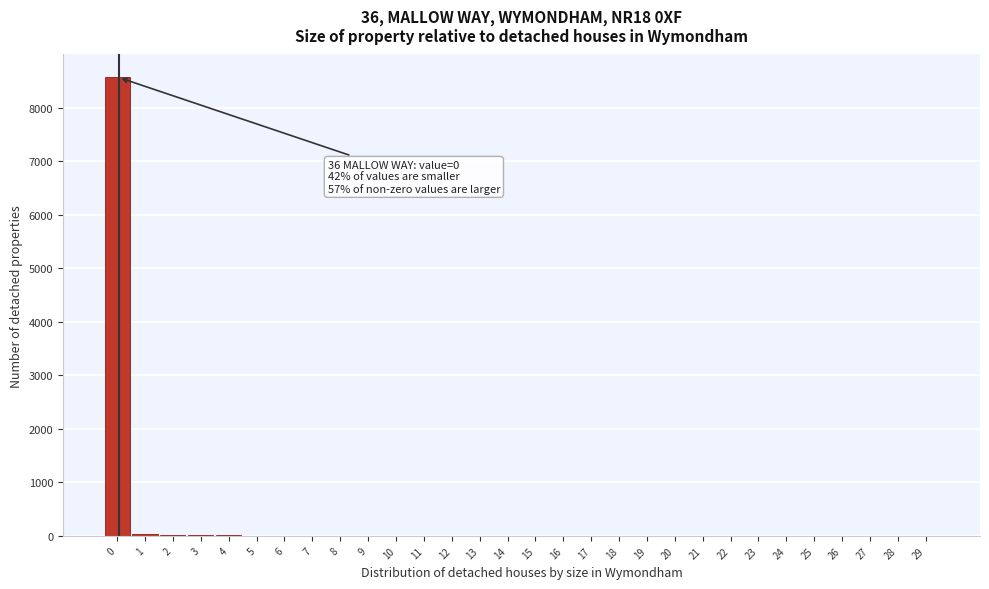

The value at 10 is 0. True or false?

True